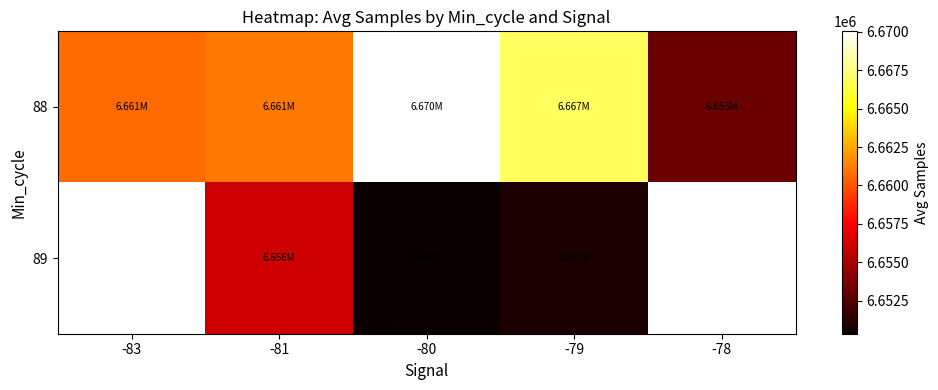

True or false: 88 has a value of 6653201.4 at -78.

True